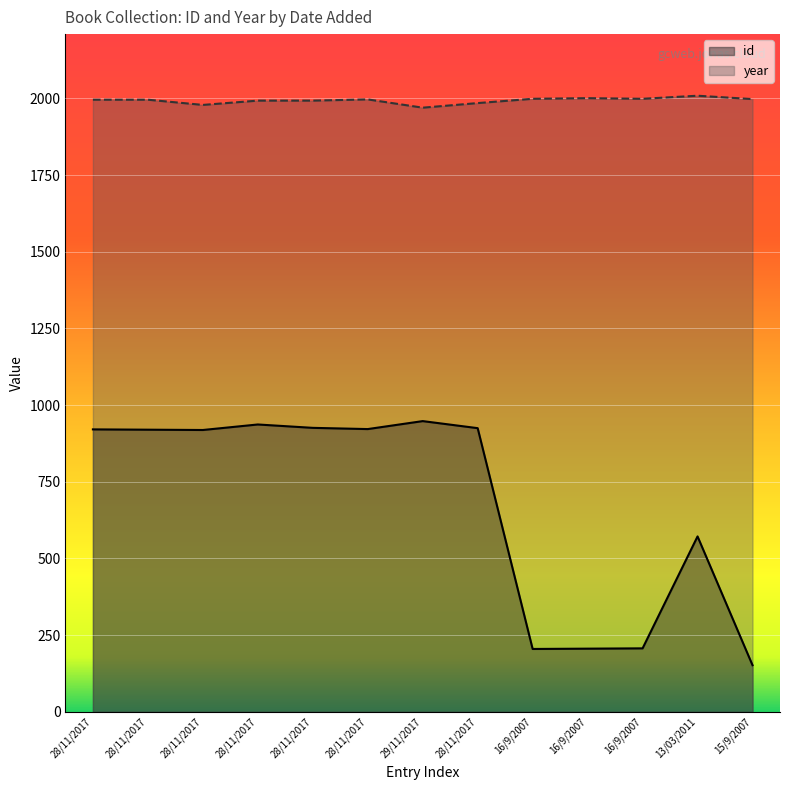

How many data points in id are less than 920?

6